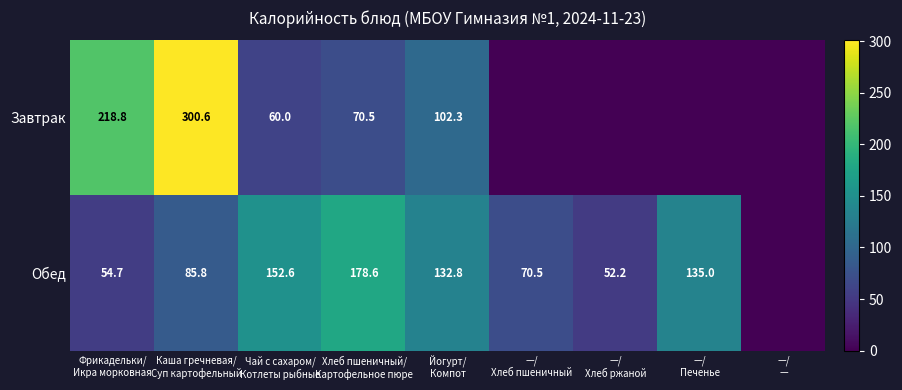

Read the Обед value at Каша гречневая/ Суп картофельный.

85.8